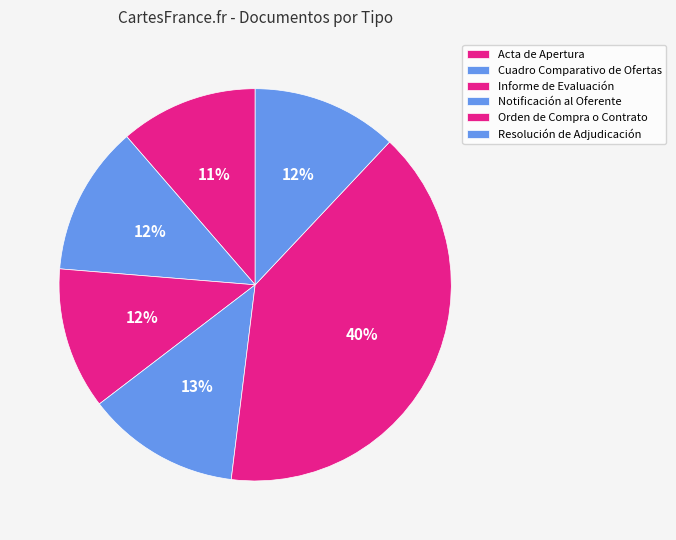

Count the number of slices in the pie.

6